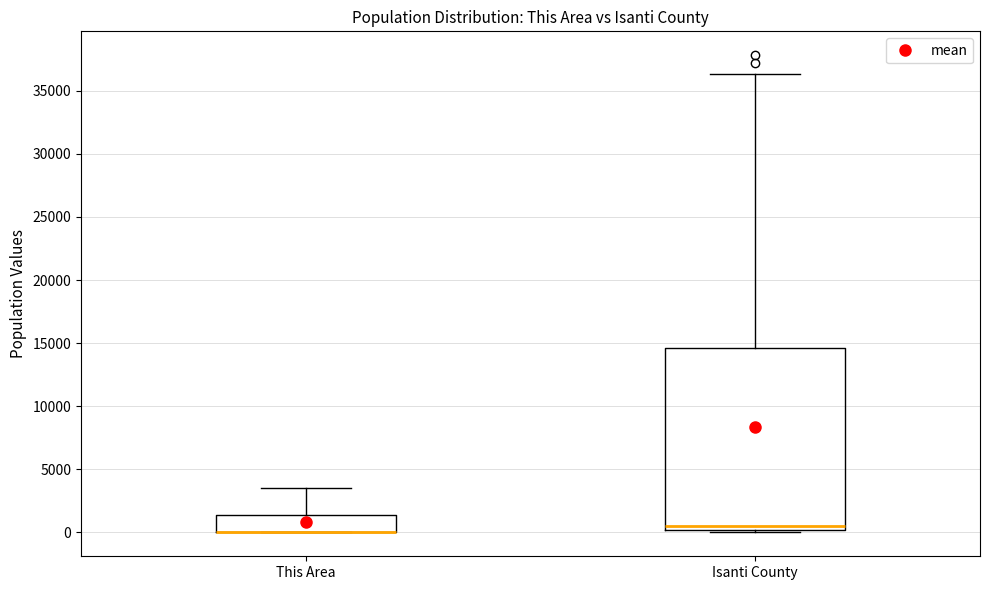

Comparing the boxes themselves (not the whiskers), which one is the tallest?

Isanti County